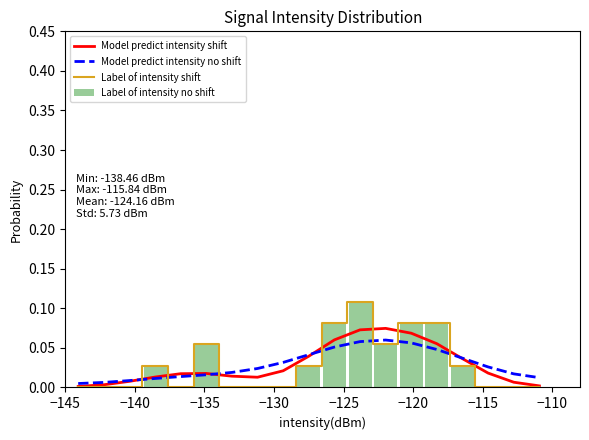

What is the sum of all Model predict intensity no shift values?

0.5